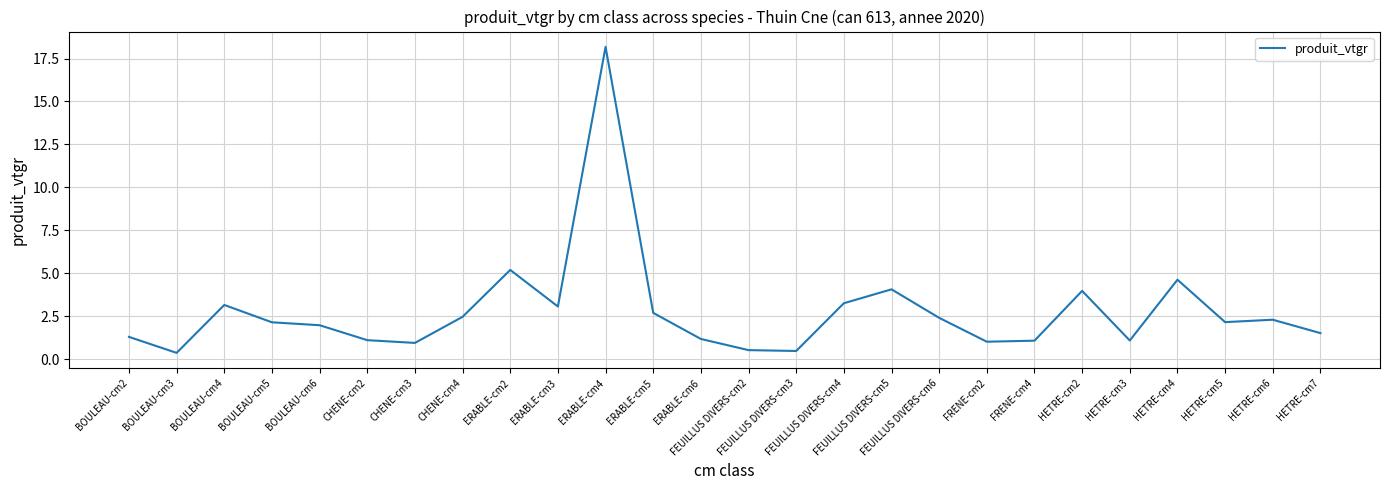

What is the difference between the maximum and minimum values?

17.8